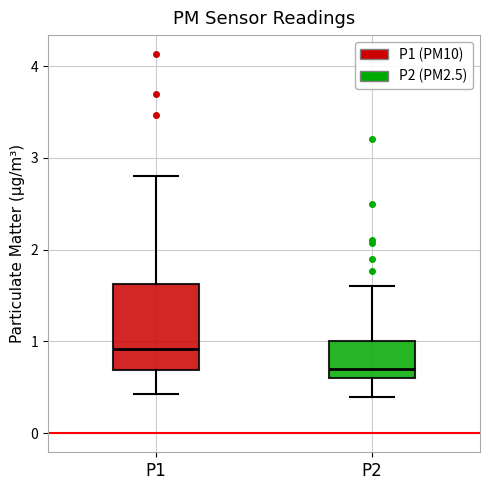

Reading left to right, read every box against the y-axis: the position of its median line, the range the box covers, and the ends of its whiskers. The values are not printed on the chart, so give them approximately, as read against the axis.

P1: median 0.9, box 0.7 to 1.6, whiskers 0.4 to 2.8
P2: median 0.7, box 0.6 to 1.0, whiskers 0.4 to 1.6